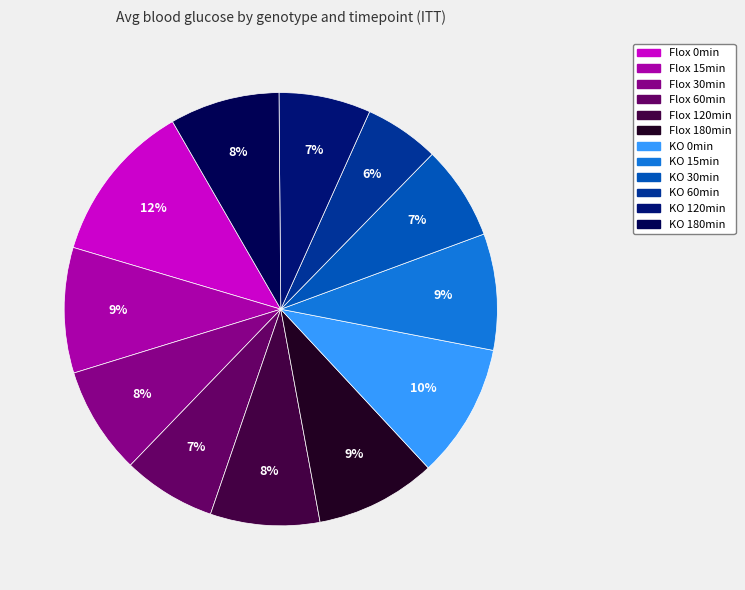

How many segments does this pie chart have?

12